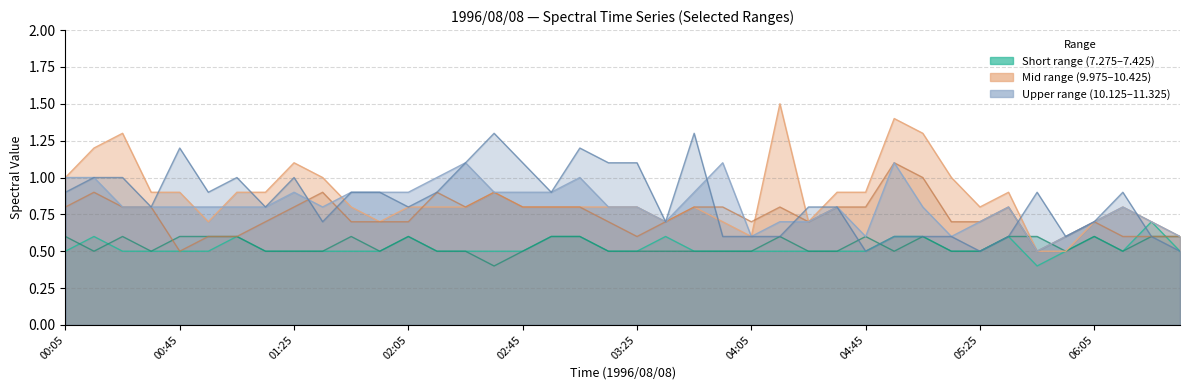

True or false: Line 11.325 has a value of 0.5 at 13.

False